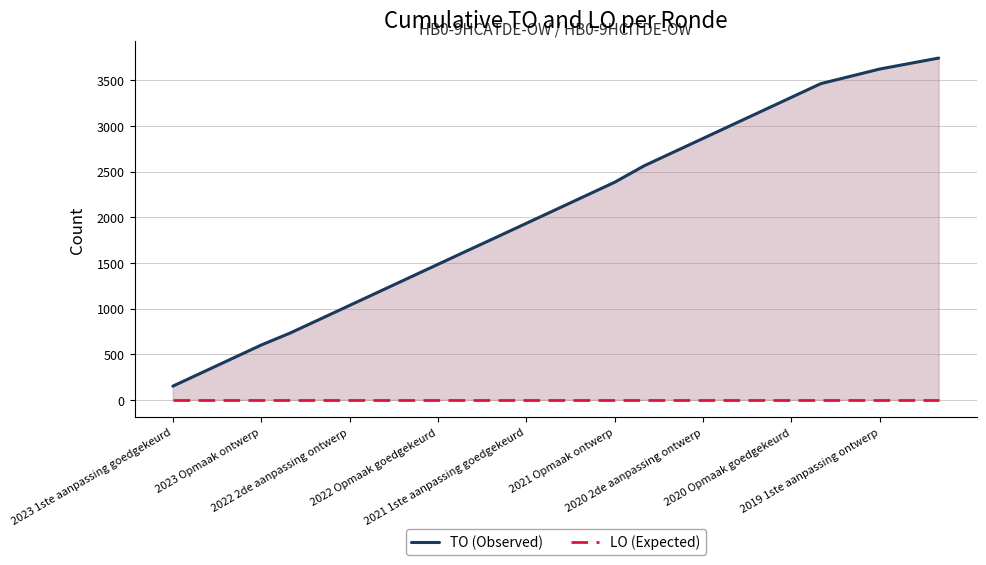

What are all the series names shown in the legend?

TO (Observed), LO (Expected)